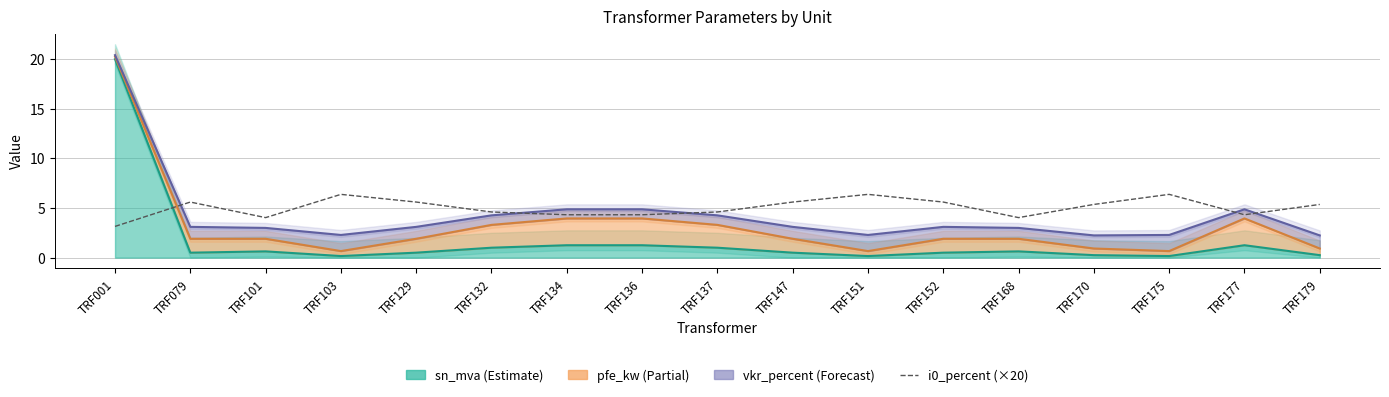

What value does the data have at TRF129?

5.6